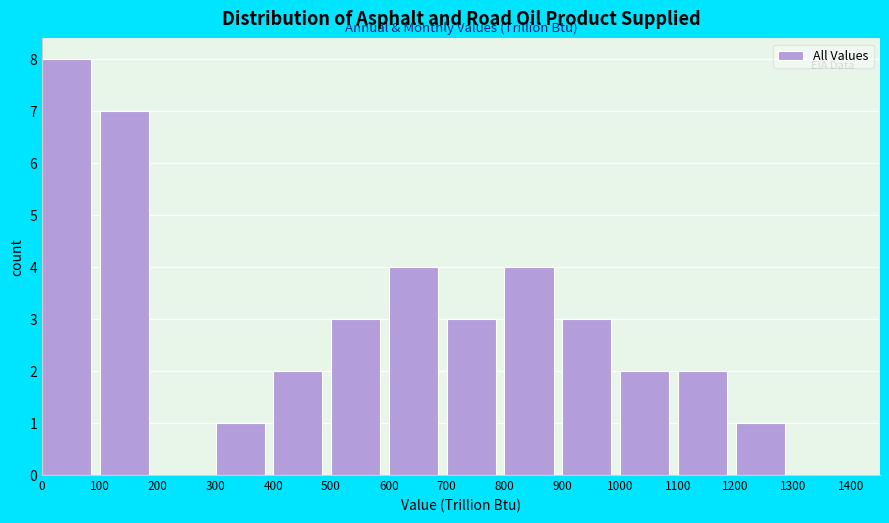

Which range on the x-axis has the tallest bar?

0 to 100